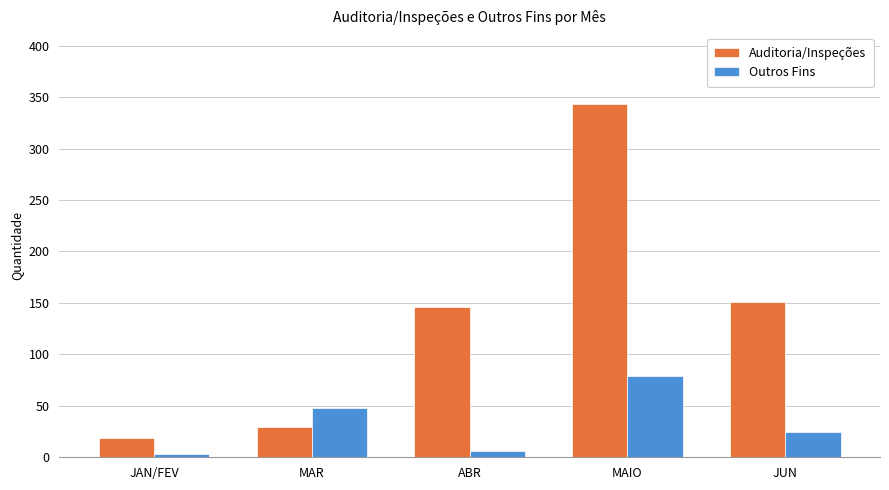

Which series has the largest total across all categories?

Auditoria/Inspeções